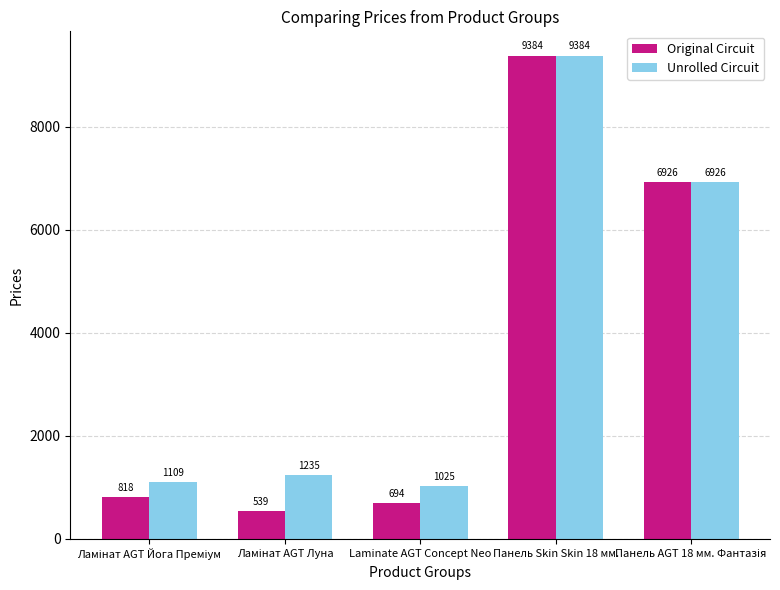

What is the average value of the Original Circuit series?

3672.2